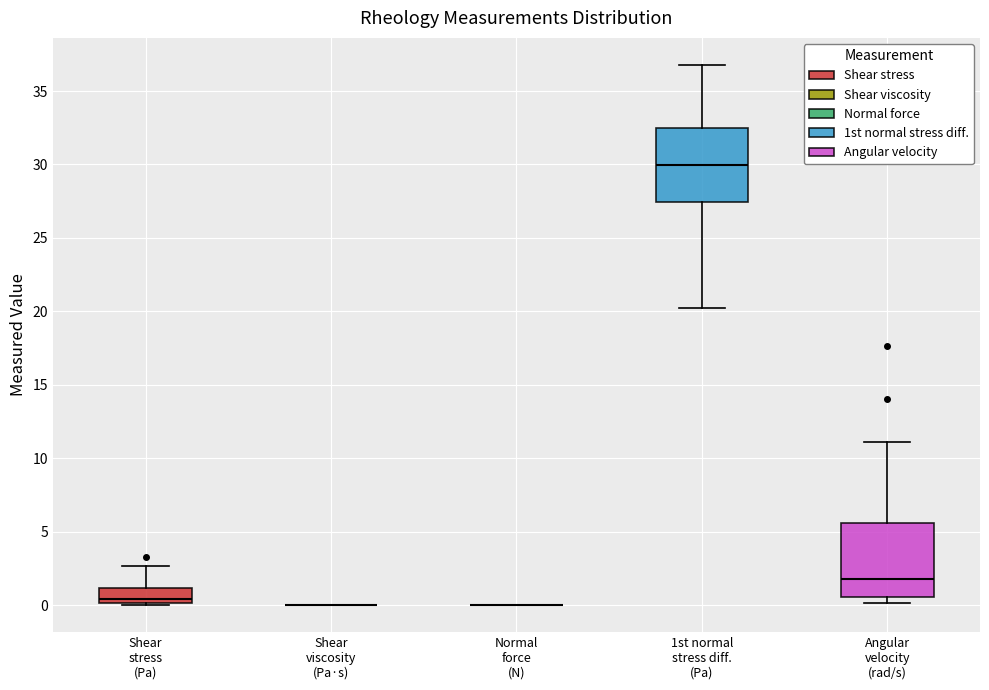

Reading left to right, read every box against the y-axis: the position of its median line, the range the box covers, and the ends of its whiskers. The values are not printed on the chart, so give them approximately, as read against the axis.

Shear stress (Pa): median 0.5, box 0.0 to 1.0, whiskers 0.0 to 2.5
Shear viscosity (Pa·s): box collapsed to a line at 0.0, whiskers 0.0 to 0.0
Normal force (N): box collapsed to a line at 0.0, whiskers 0.0 to 0.0
1st normal stress diff. (Pa): median 30.0, box 27.5 to 32.5, whiskers 20.5 to 37.0
Angular velocity (rad/s): median 2.0, box 0.5 to 5.5, whiskers 0.0 to 11.0